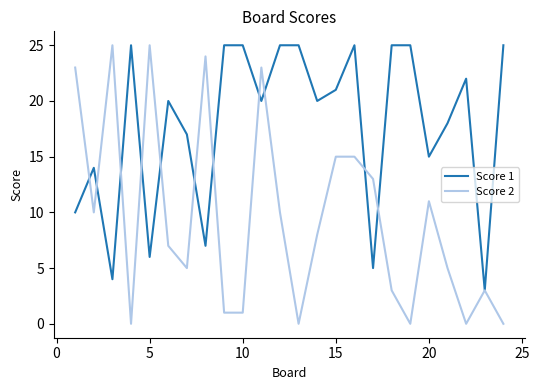

List the series in order of their overall mean, highest first.

Score 1, Score 2